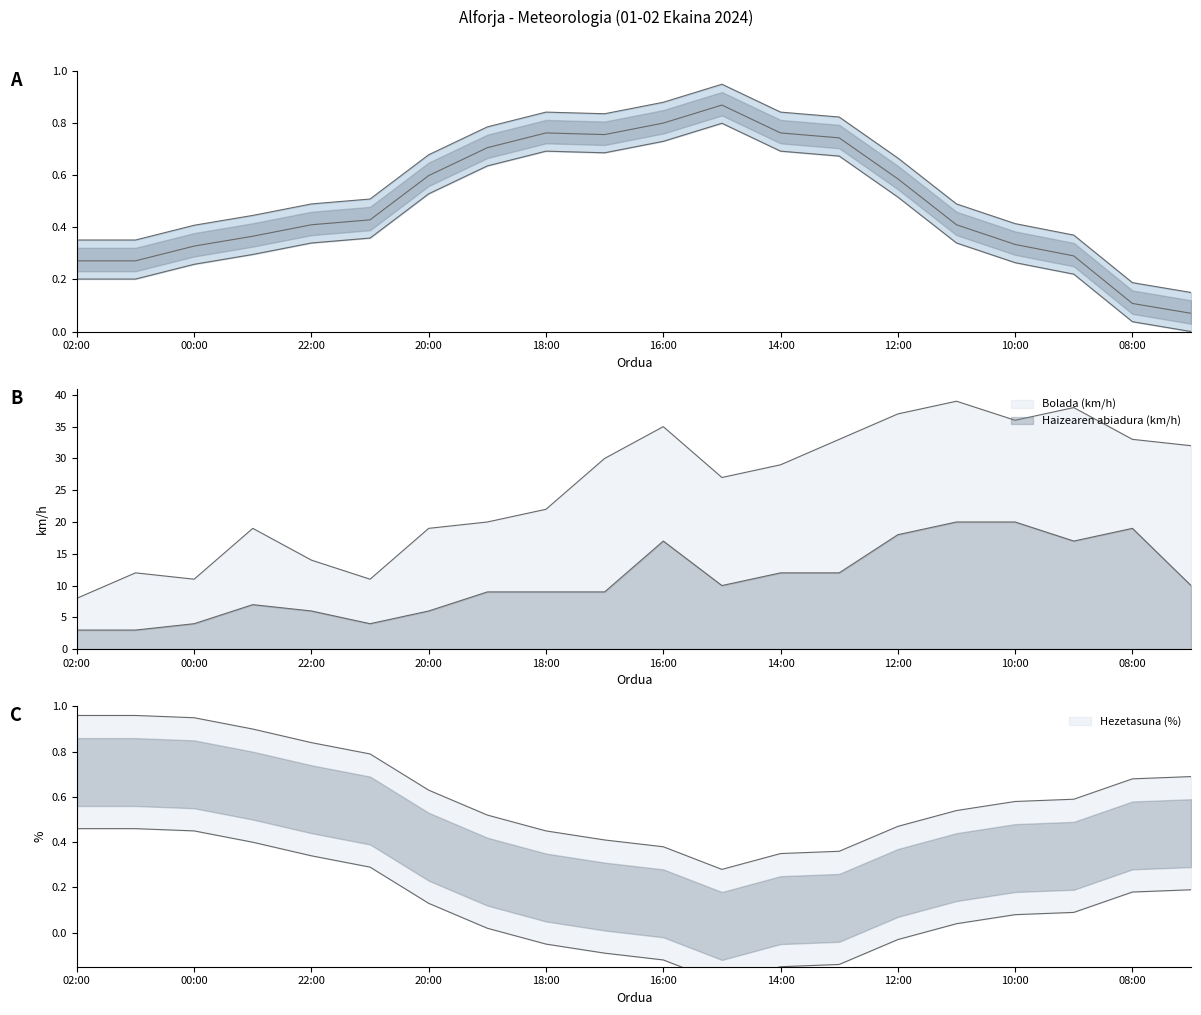

True or false: Haizearen abiadura (km/h) and Bolada (km/h) intersect in this chart.

False